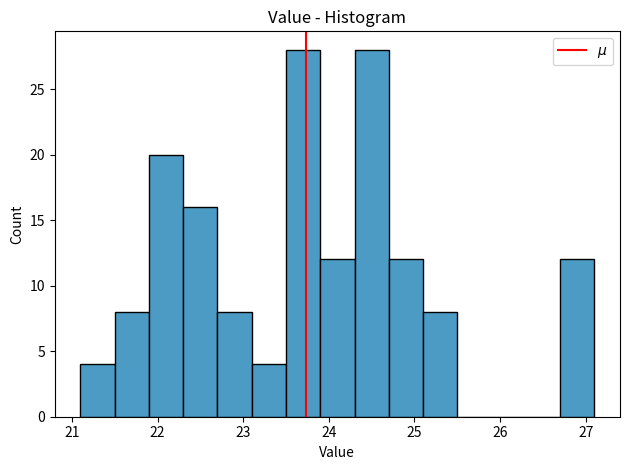

Reading left to right, transcribe this chart: for each bar, give the range it covers on the x-axis and its height. The values are not printed on the chart, so give them approximately, as read against the axis.

21.1 to 21.5: 4
21.5 to 21.9: 8
21.9 to 22.3: 20
22.3 to 22.7: 16
22.7 to 23.1: 8
23.1 to 23.5: 4
23.5 to 23.9: 28
23.9 to 24.3: 12
24.3 to 24.7: 28
24.7 to 25.1: 12
25.1 to 25.5: 8
25.5 to 25.9: 0
25.9 to 26.3: 0
26.3 to 26.7: 0
26.7 to 27.1: 12